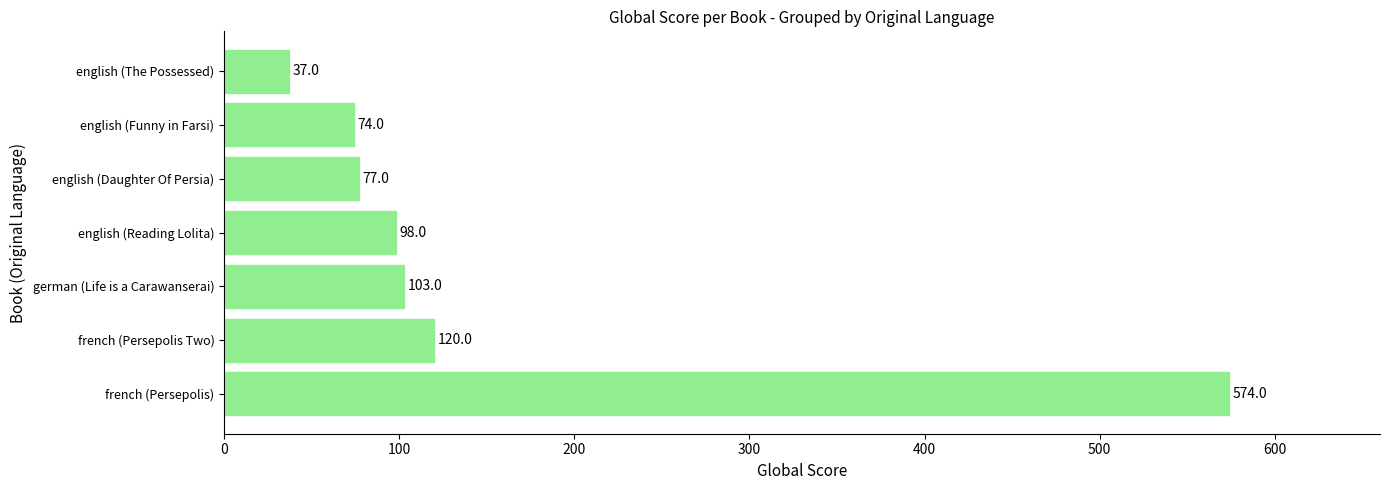

At which category does the chart reach its minimum across all series?

english (The Possessed)